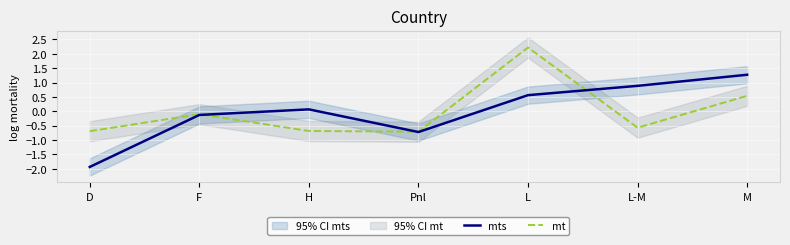

After their last crossing, which series has the higher values: mts or mt?

mts